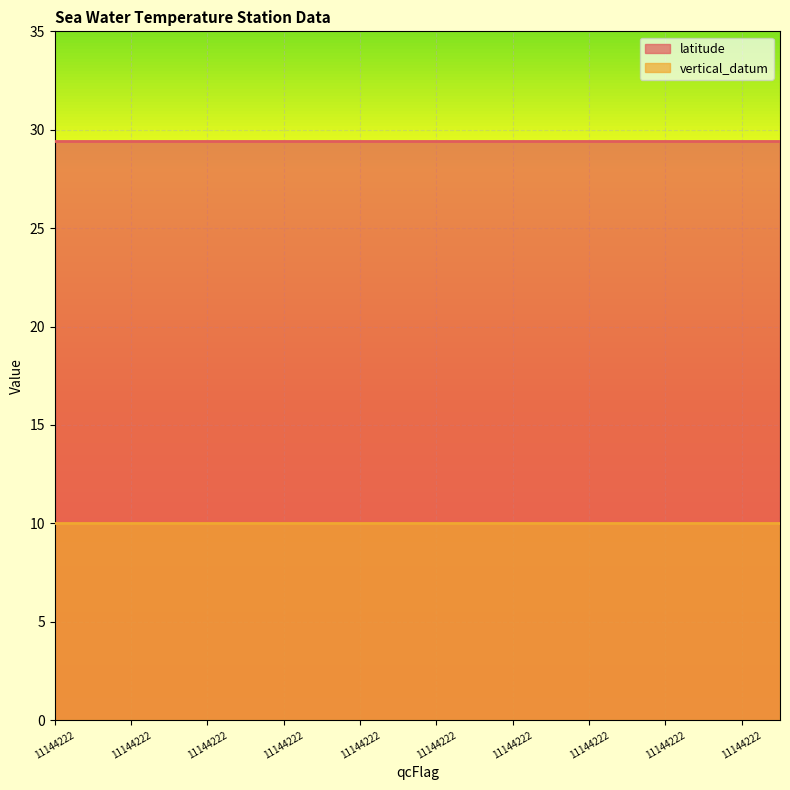

What is the greatest value displayed?

29.4